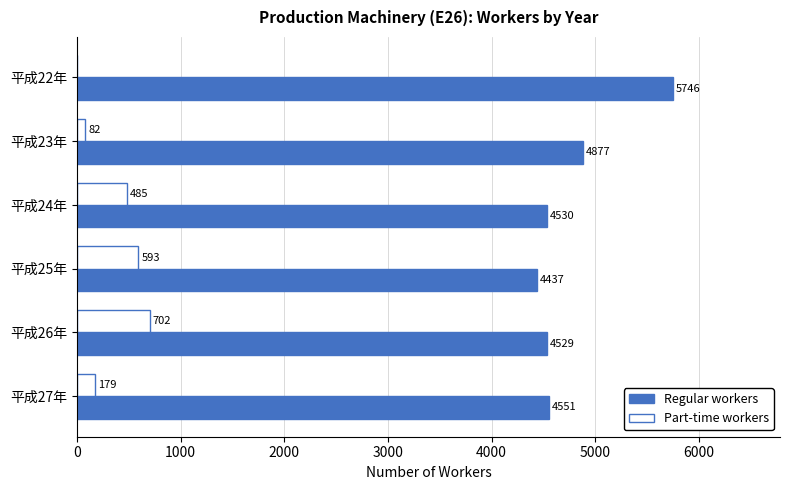

The value of Part-time workers at 平成25年 is 593. True or false?

True